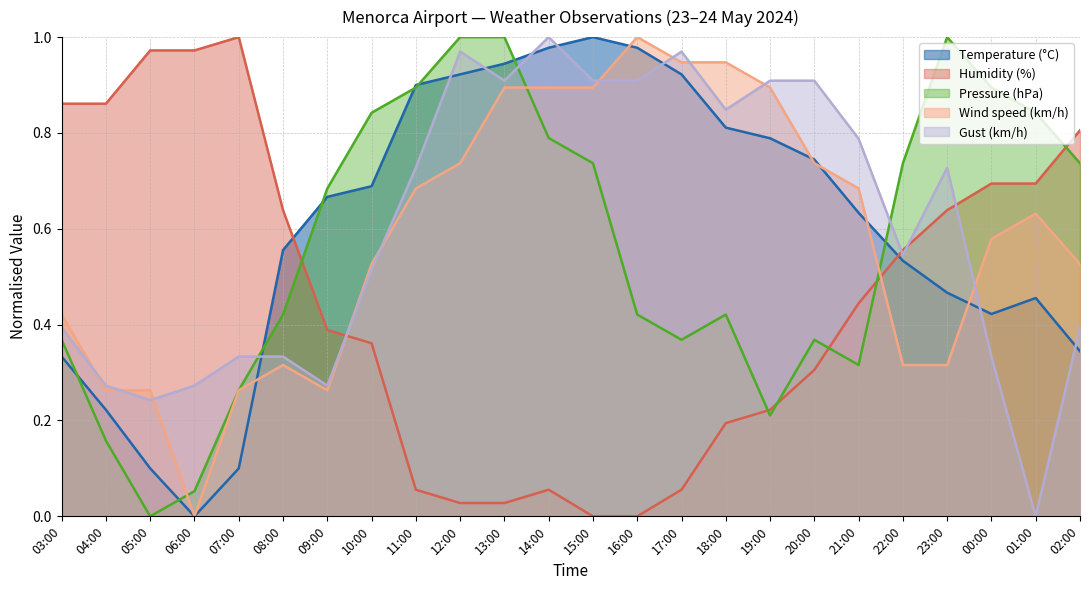

What is the sum of the Temperature (°C) values at 16:00 and 01:00?

1.4